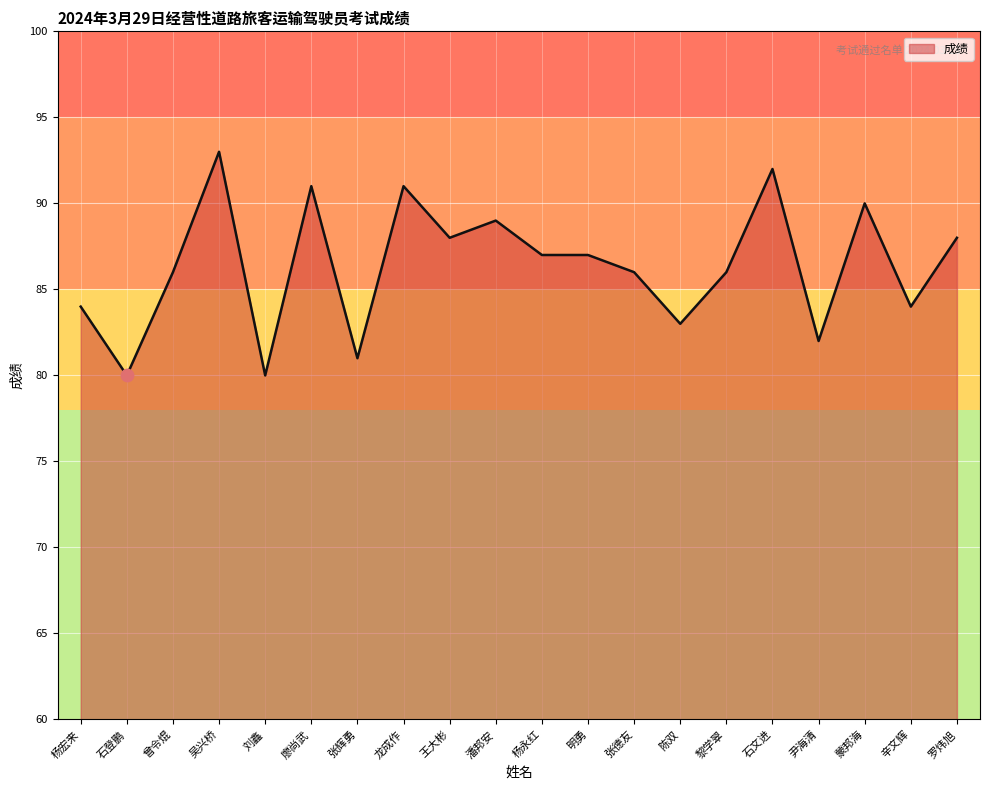

What is the change in value from 张辉勇 to 明勇?

+6